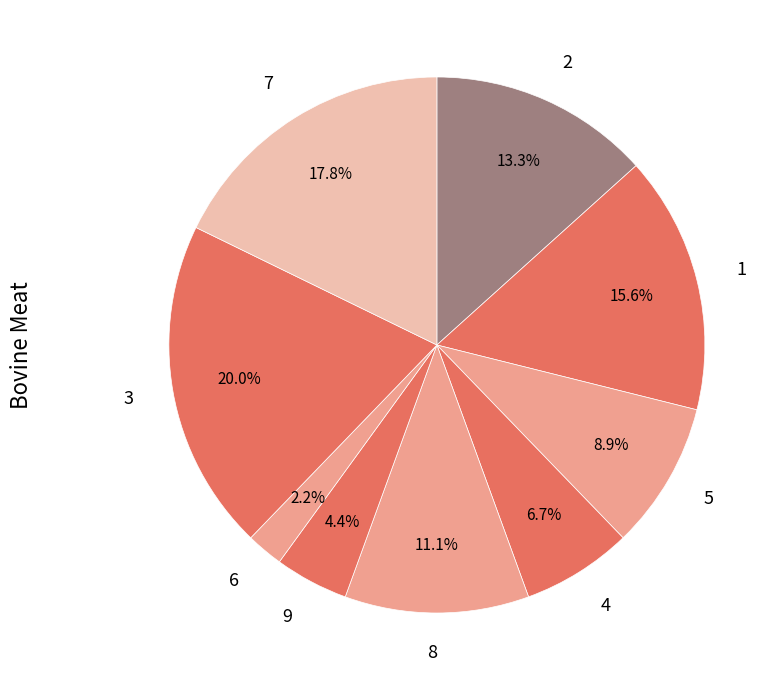

Which category has the biggest portion of the pie?

3